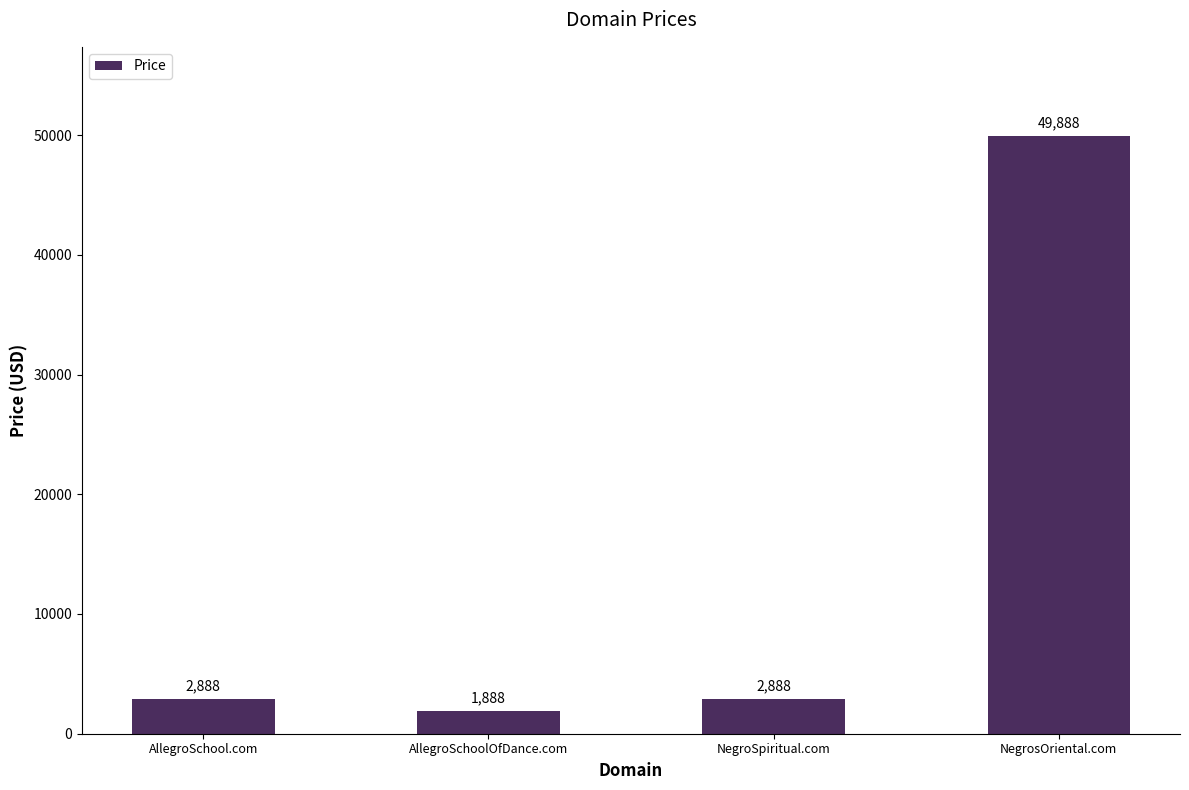

What position from the left is AllegroSchool.com?

1